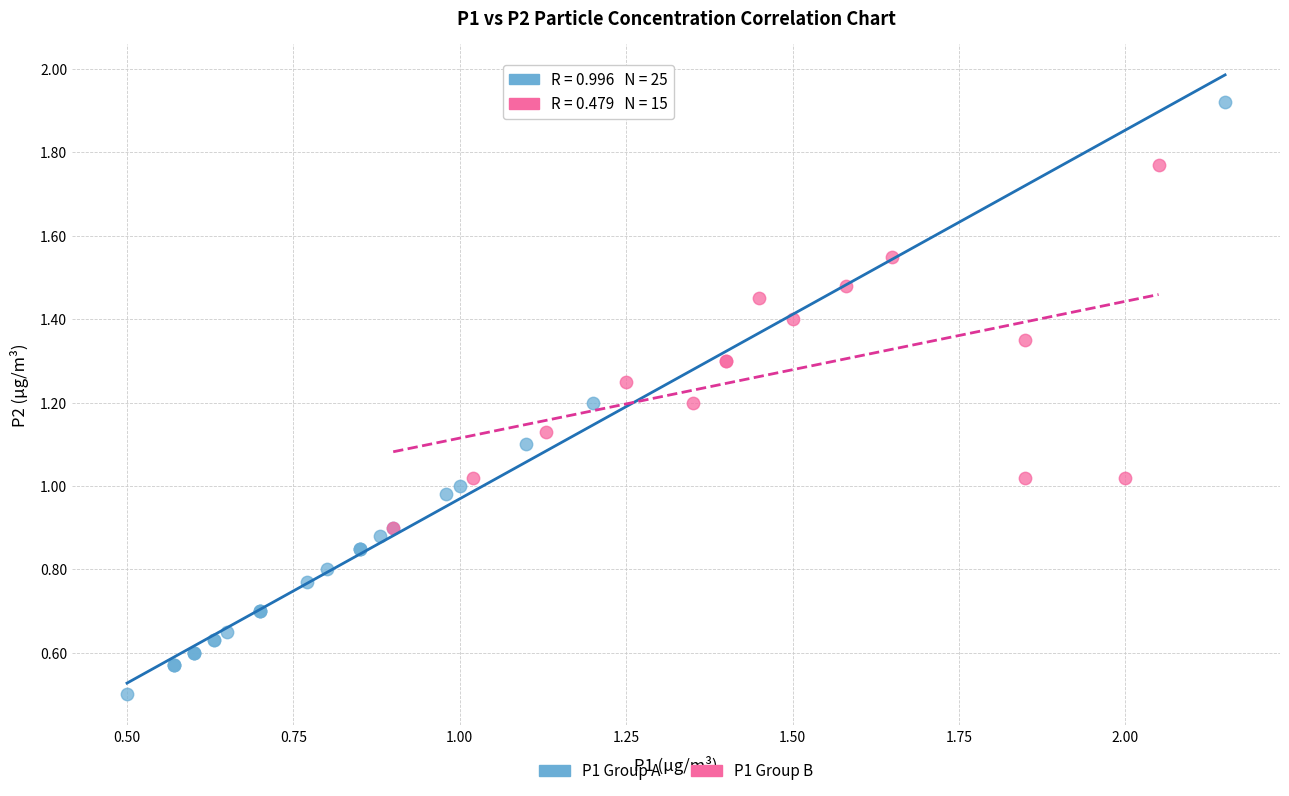

What are all the series names shown in the legend?

P1 Group A, P1 Group B